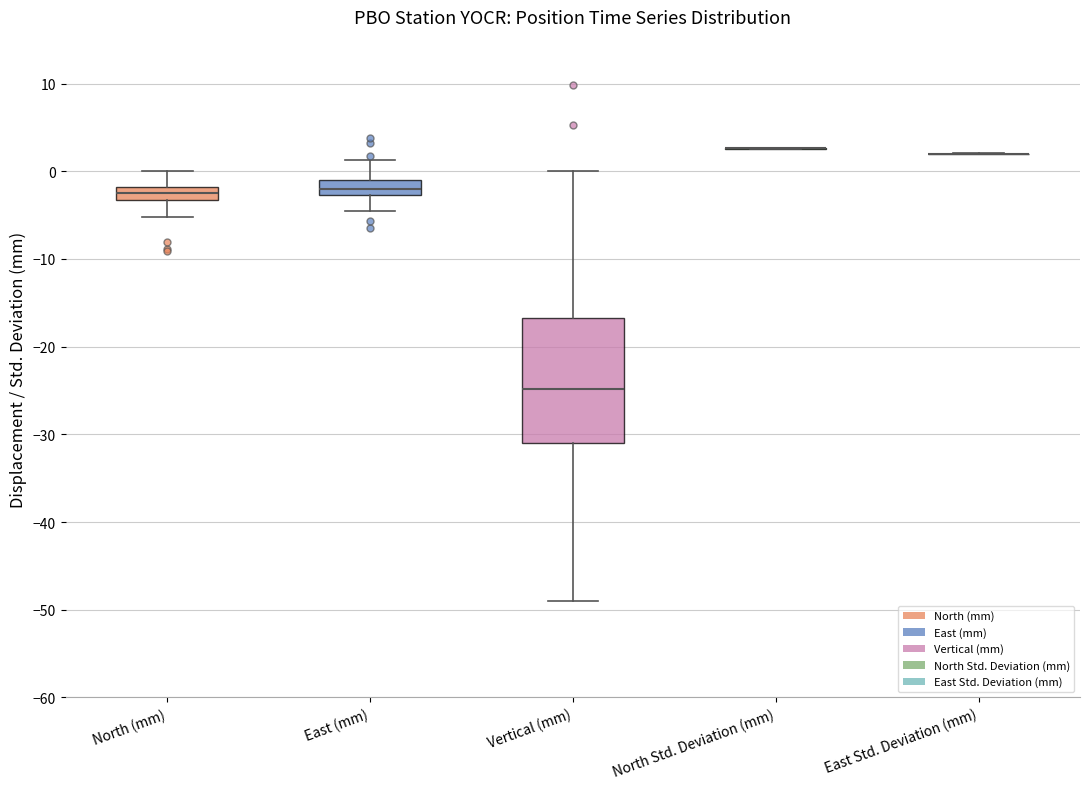

Which box is the tallest, from its lower edge to its upper edge?

Vertical (mm)